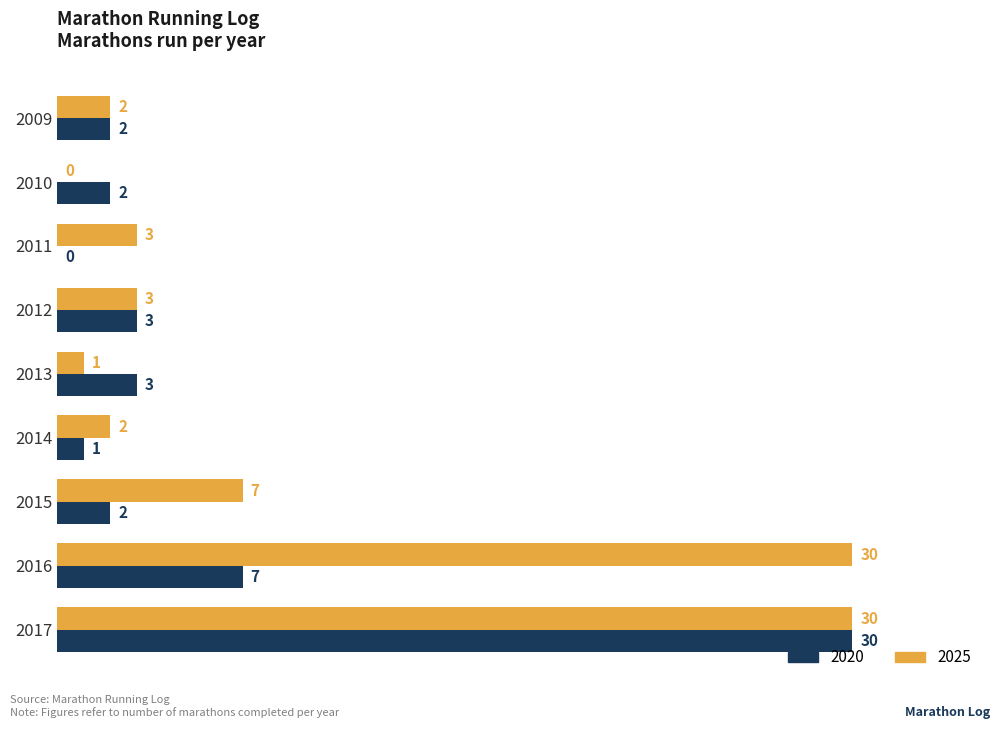

What is the approximate value of 2025 at 2012?

3